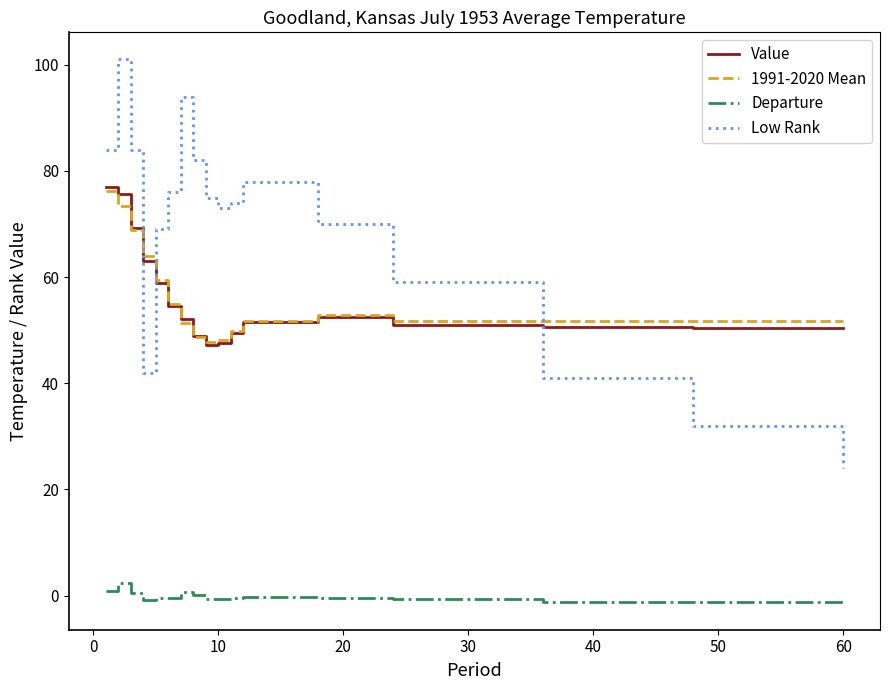

Which series has the widest spread of values?

Low Rank